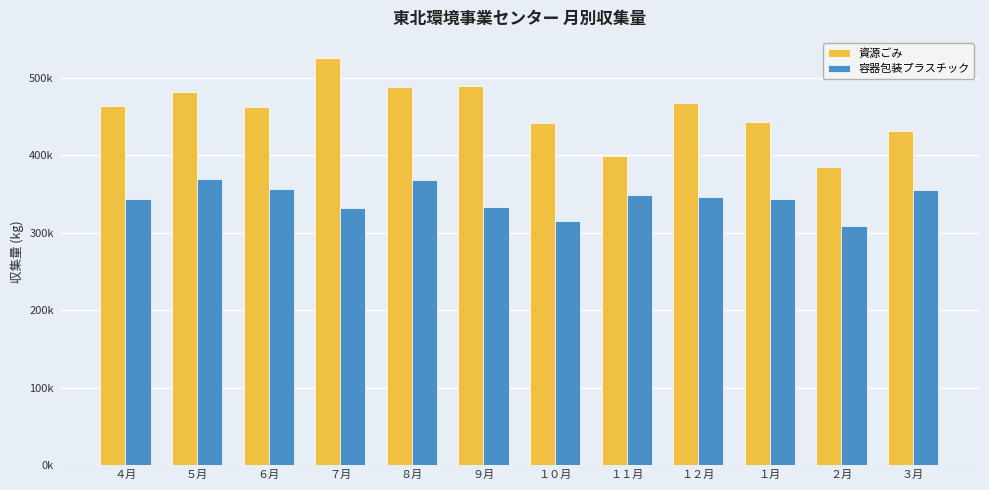

Are the bars horizontal?

No